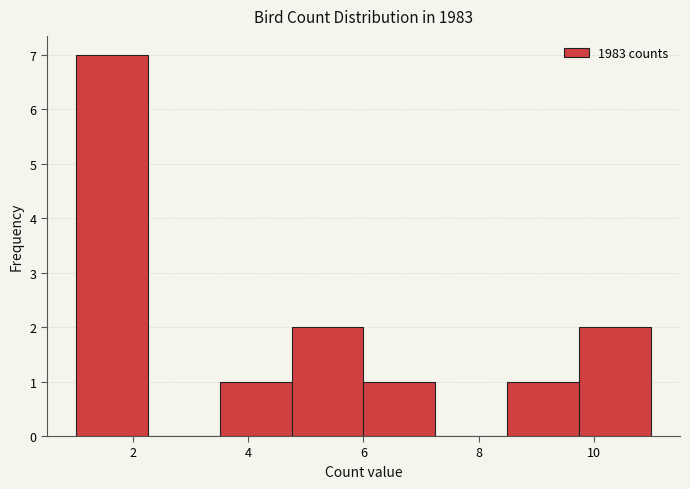

How tall is the bar that spans 1.00 to 2.25 on the x-axis? Neither the bar edges nor the heights are printed on the chart, so give them approximately, as read against the axes.

7